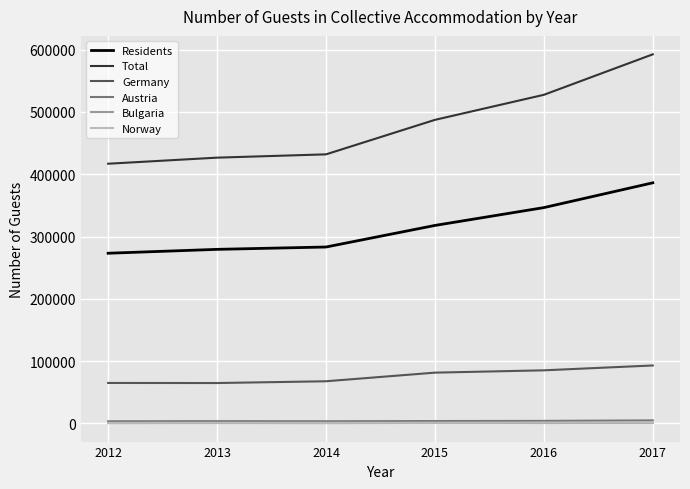

At which category is the sum across all series the highest?

2017